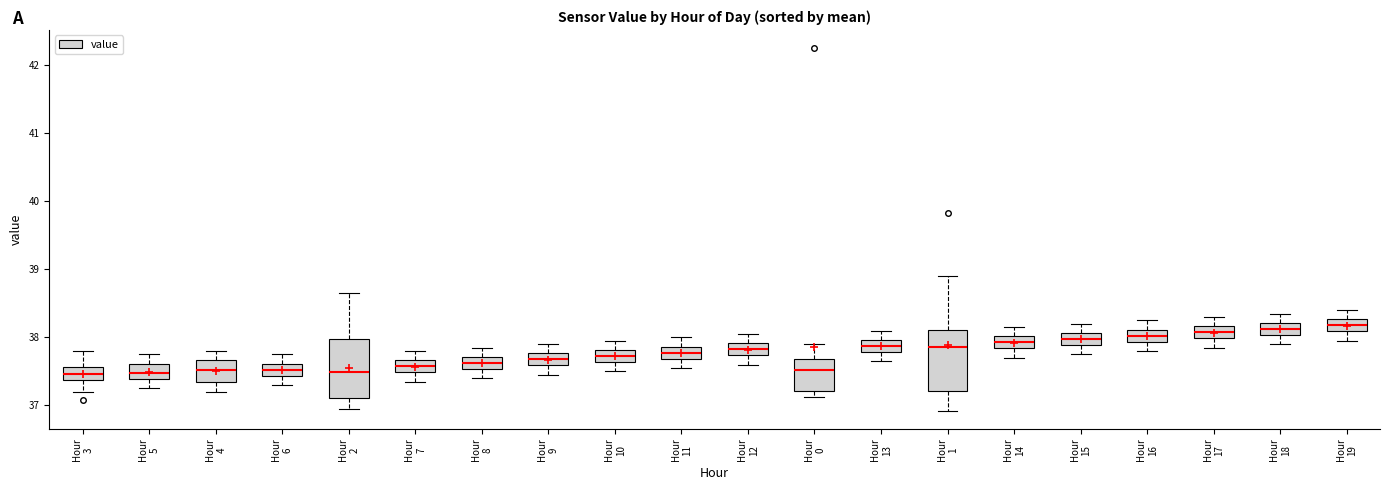

Reading left to right, transcribe this box plot: for each box, give where its median line is, the range the box spans, and where its two whiskers end, as read against the y-axis. The values are not printed on the chart, so give them approximately, as read against the axis.

Hour 3: median 37.5, box 37.4 to 37.6, whiskers 37.2 to 37.8
Hour 5: median 37.5, box 37.4 to 37.6, whiskers 37.3 to 37.8
Hour 4: median 37.5, box 37.3 to 37.7, whiskers 37.2 to 37.8
Hour 6: median 37.5, box 37.4 to 37.6, whiskers 37.3 to 37.8
Hour 2: median 37.5, box 37.1 to 38.0, whiskers 37.0 to 38.7
Hour 7: median 37.6, box 37.5 to 37.7, whiskers 37.4 to 37.8
Hour 8: median 37.6, box 37.5 to 37.7, whiskers 37.4 to 37.9
Hour 9: median 37.7, box 37.6 to 37.8, whiskers 37.5 to 37.9
Hour 10: median 37.7, box 37.6 to 37.8, whiskers 37.5 to 38.0
Hour 11: median 37.8, box 37.7 to 37.9, whiskers 37.6 to 38.0
Hour 12: median 37.8, box 37.7 to 37.9, whiskers 37.6 to 38.1
Hour 0: median 37.5, box 37.2 to 37.7, whiskers 37.1 to 37.9
Hour 13: median 37.9, box 37.8 to 38.0, whiskers 37.7 to 38.1
Hour 1: median 37.9, box 37.2 to 38.1, whiskers 36.9 to 38.9
Hour 14: median 37.9, box 37.8 to 38.0, whiskers 37.7 to 38.2
Hour 15: median 38.0, box 37.9 to 38.1, whiskers 37.8 to 38.2
Hour 16: median 38.0, box 37.9 to 38.1, whiskers 37.8 to 38.3
Hour 17: median 38.1, box 38.0 to 38.2, whiskers 37.9 to 38.3
Hour 18: median 38.1, box 38.0 to 38.2, whiskers 37.9 to 38.4
Hour 19: median 38.2, box 38.1 to 38.3, whiskers 38.0 to 38.4